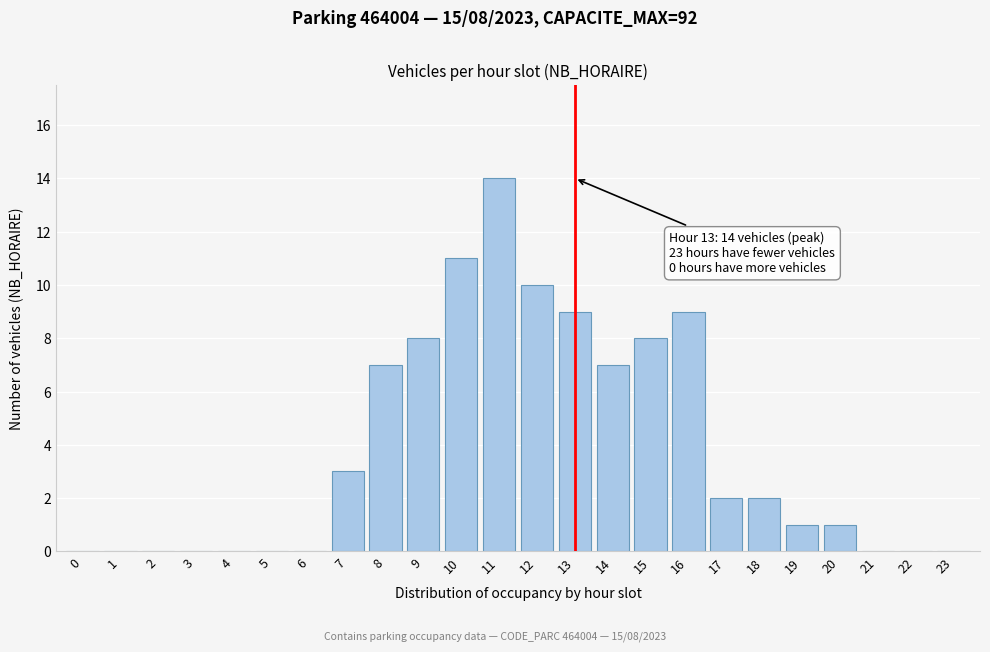

Reading right to left, list all the values displayed in this chart.

23=0	22=0	21=0	20=1	19=1	18=2	17=2	16=9	15=8	14=7	13=9	12=10	11=14	10=11	9=8	8=7	7=3	6=0	5=0	4=0	3=0	2=0	1=0	0=0